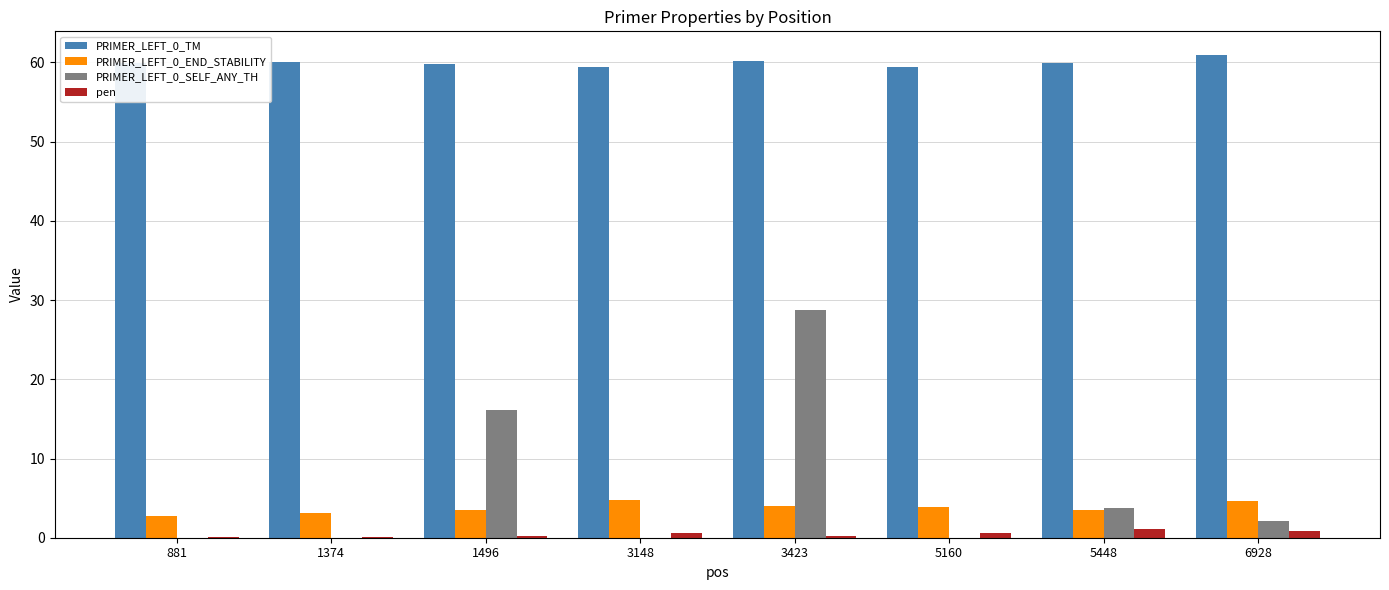

Are the bars horizontal?

No